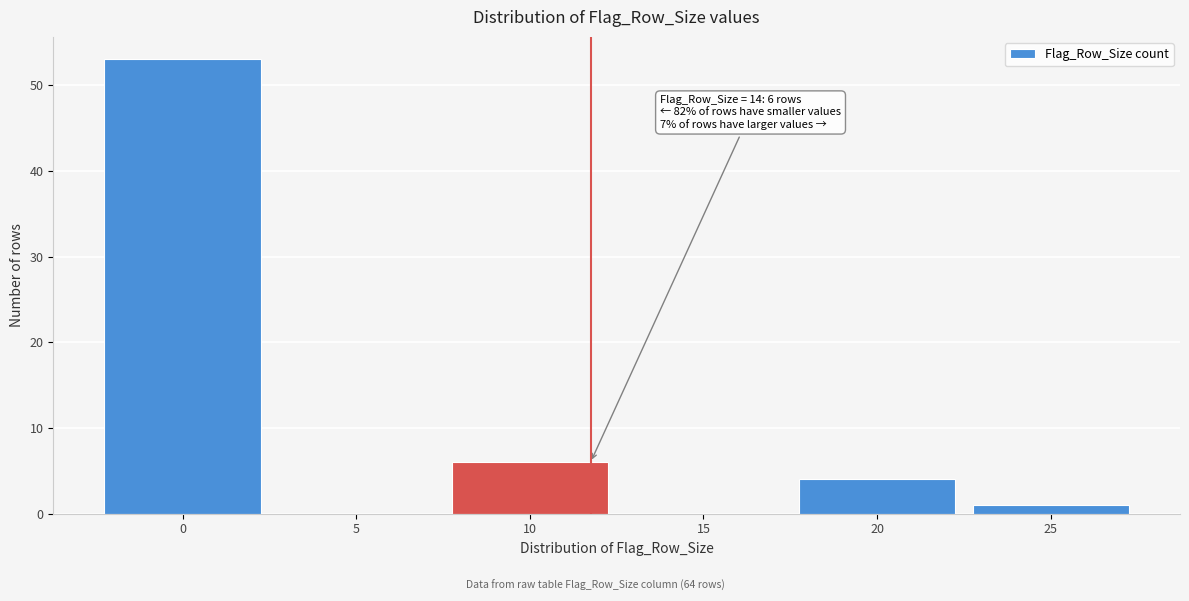

Reading right to left, list all the values displayed in this chart.

25=1	20=4	15=0	10=6	5=0	0=53